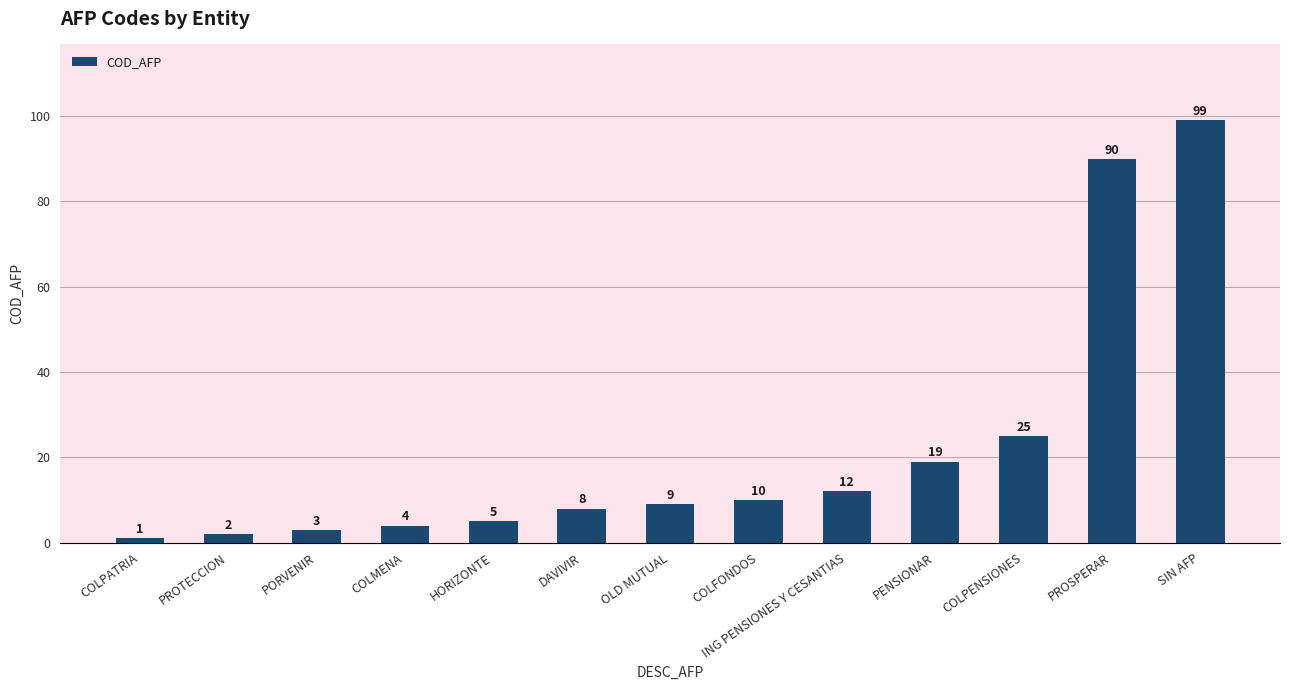

What position from the right is PROTECCION?

12